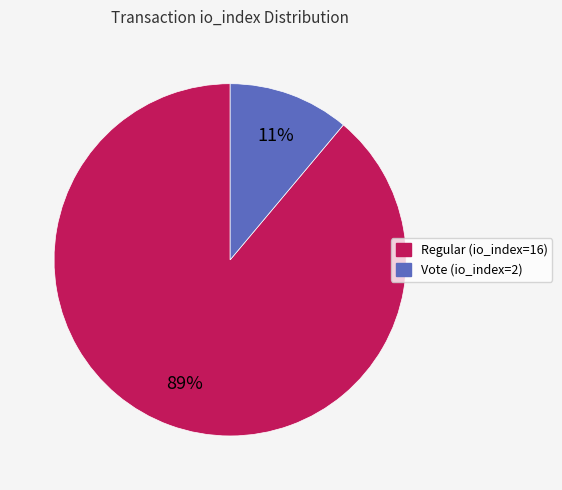

To the nearest percent, what is the difference between the Vote (io_index=2) and Regular (io_index=16) slice percentages?

78%